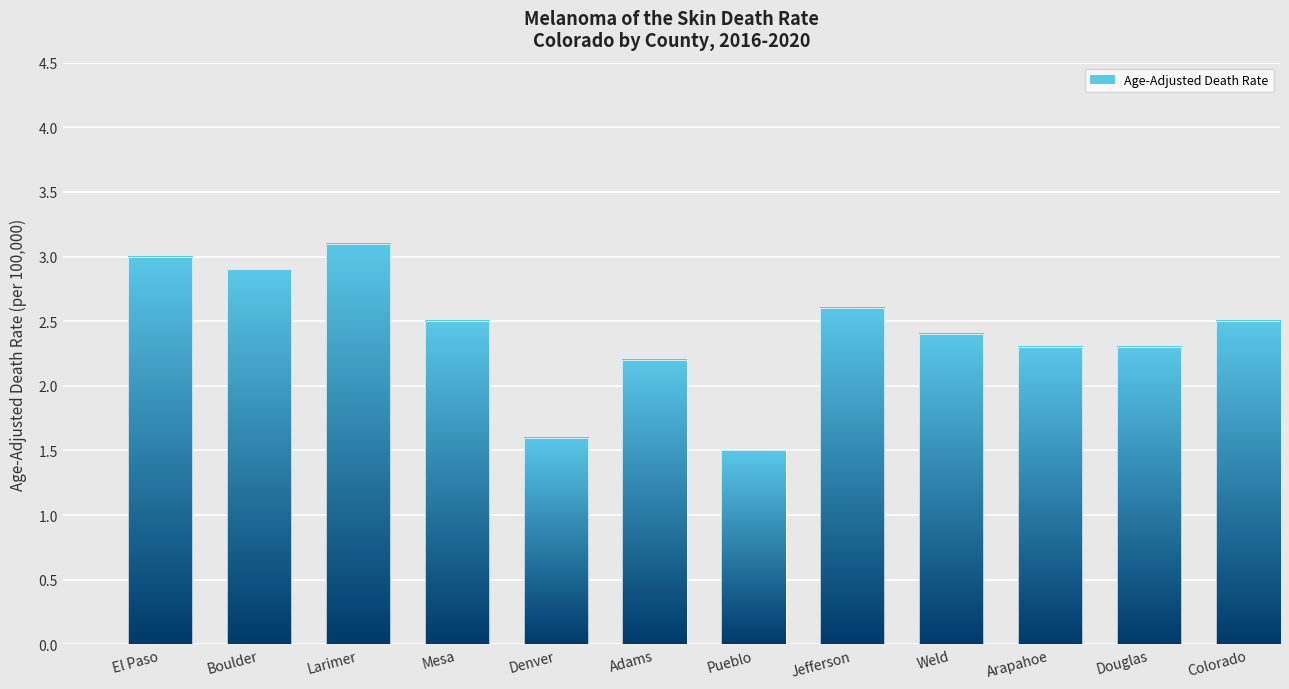

What is the label of the 12th bar from the left?

Colorado